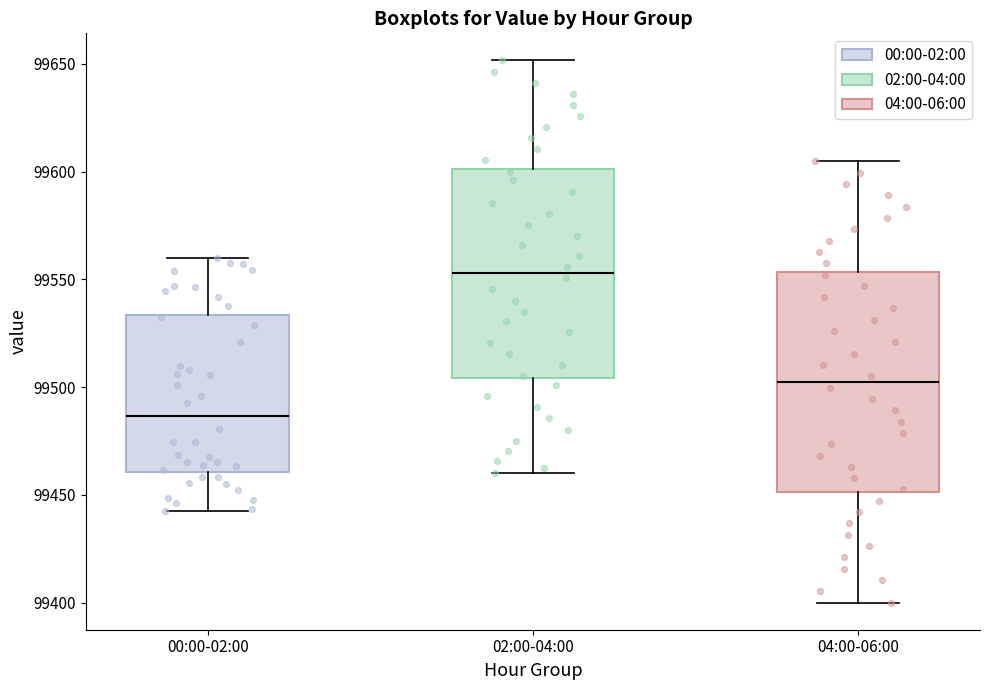

Reading left to right, transcribe this box plot: for each box, give where its median line is, the range the box spans, and where its two whiskers end, as read against the y-axis. The values are not printed on the chart, so give them approximately, as read against the axis.

00:00-02:00: median 99485, box 99460 to 99535, whiskers 99445 to 99560
02:00-04:00: median 99555, box 99505 to 99600, whiskers 99460 to 99650
04:00-06:00: median 99500, box 99450 to 99555, whiskers 99400 to 99605